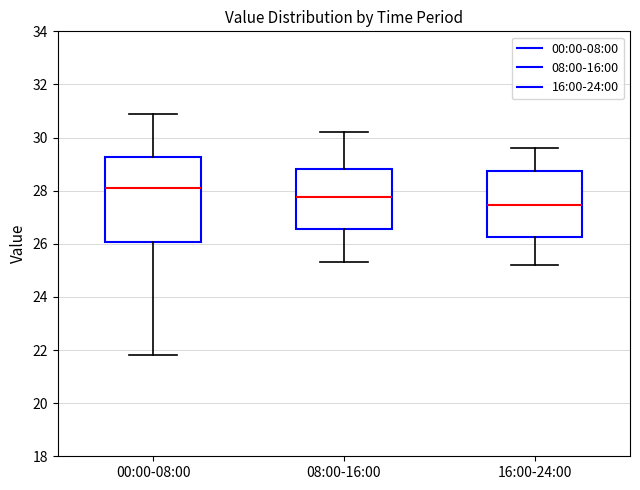

Which box's median line is the lowest?

16:00-24:00